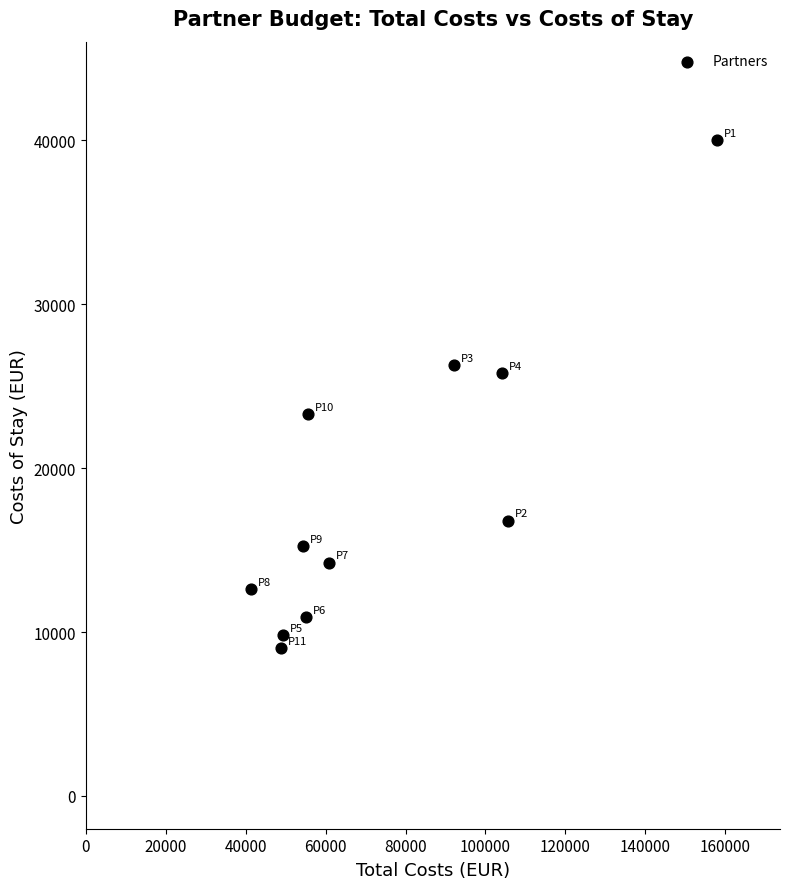

What is the average Y value?

18547